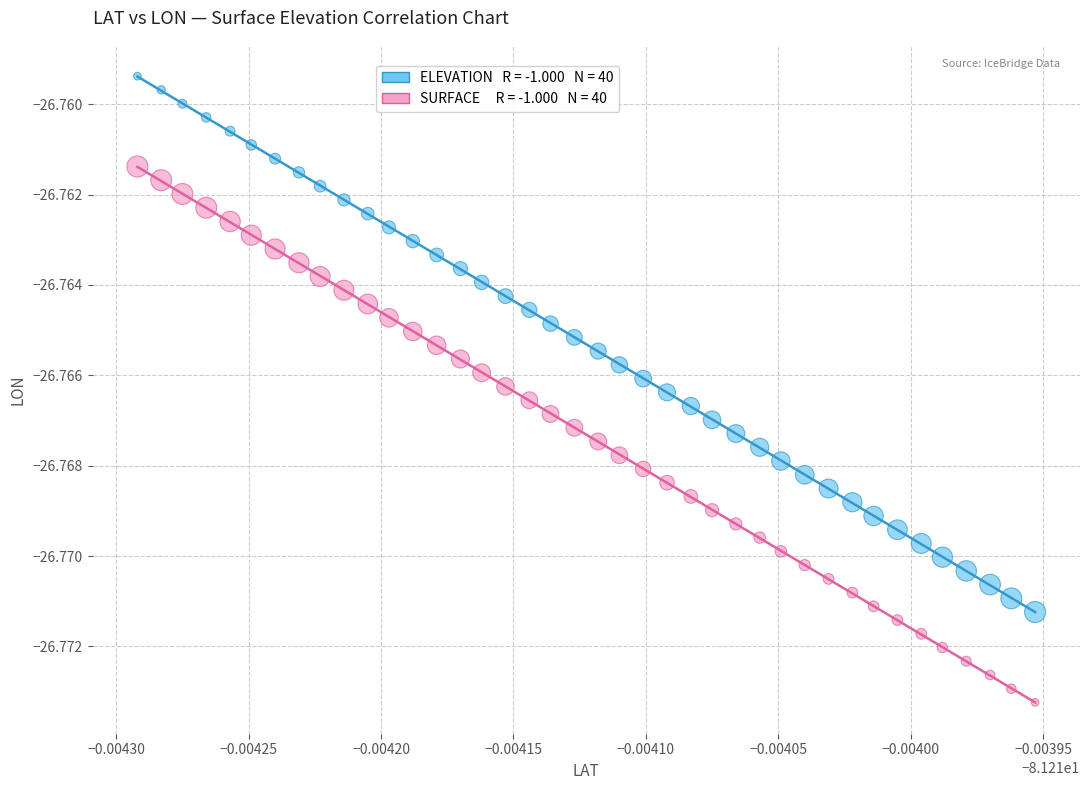

How many points are shown in the scatter plot?

80